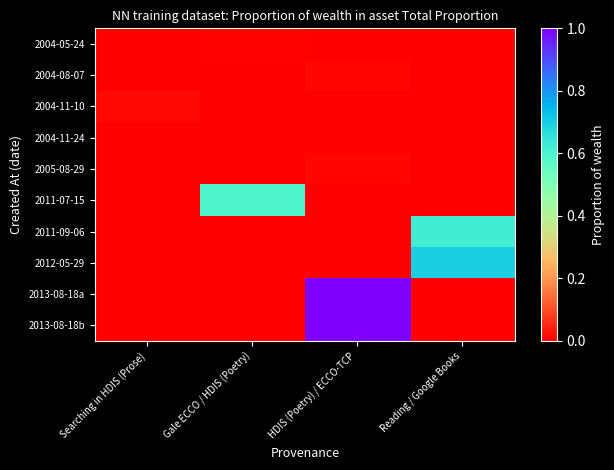

Rank the series by their maximum value, from highest to lowest.

2013-08-18b, 2013-08-18a, 2012-05-29, 2011-09-06, 2011-07-15, 2004-11-10, 2005-08-29, 2004-08-07, 2004-05-24, 2004-11-24